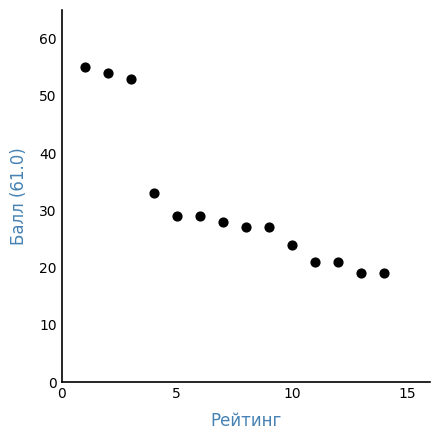

What Y value in the scatter plot is closest to 37?

33